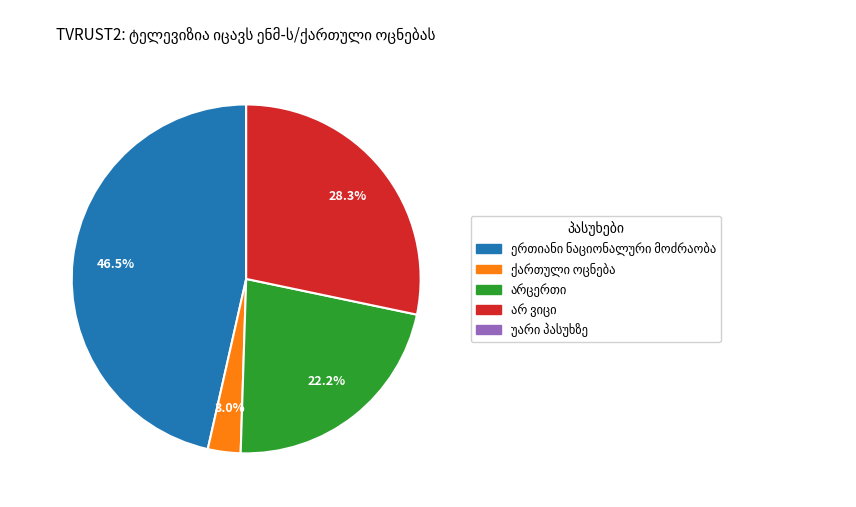

To the nearest percent, what is the average slice percentage?

25%